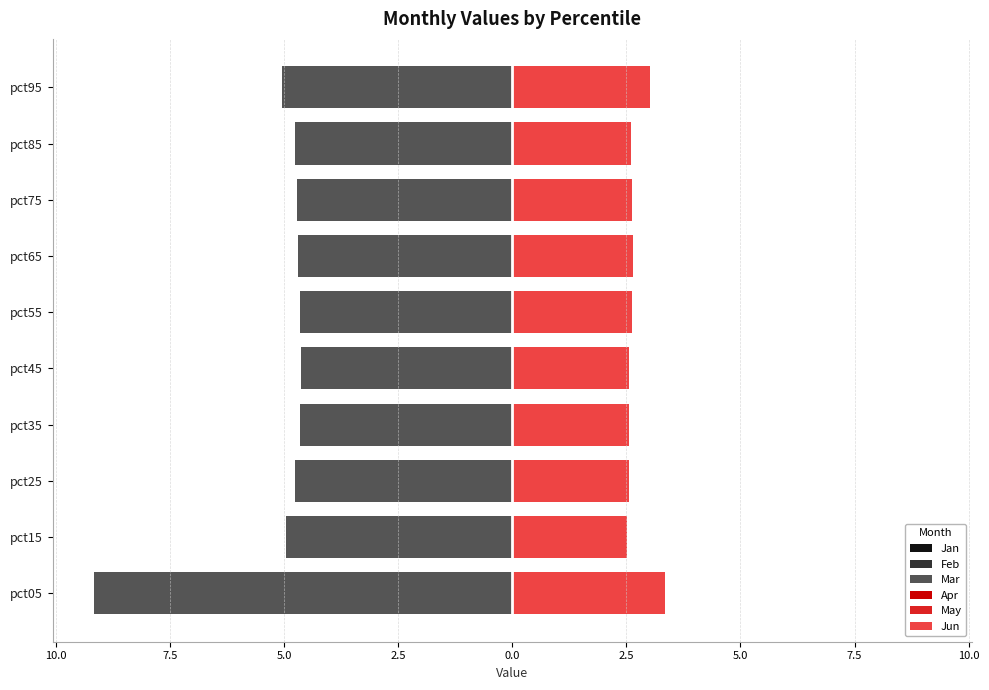

What is the value of the Feb bar at the 5th from the left?

-3.9